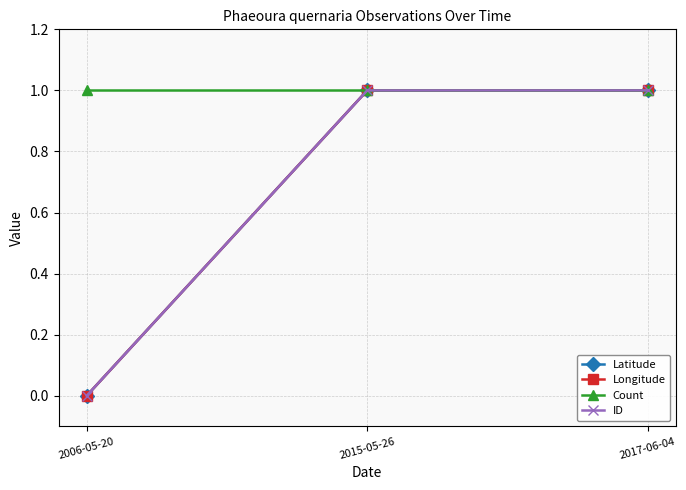

Rank the series by their maximum value, from lowest to highest.

Latitude, Longitude, Count, ID